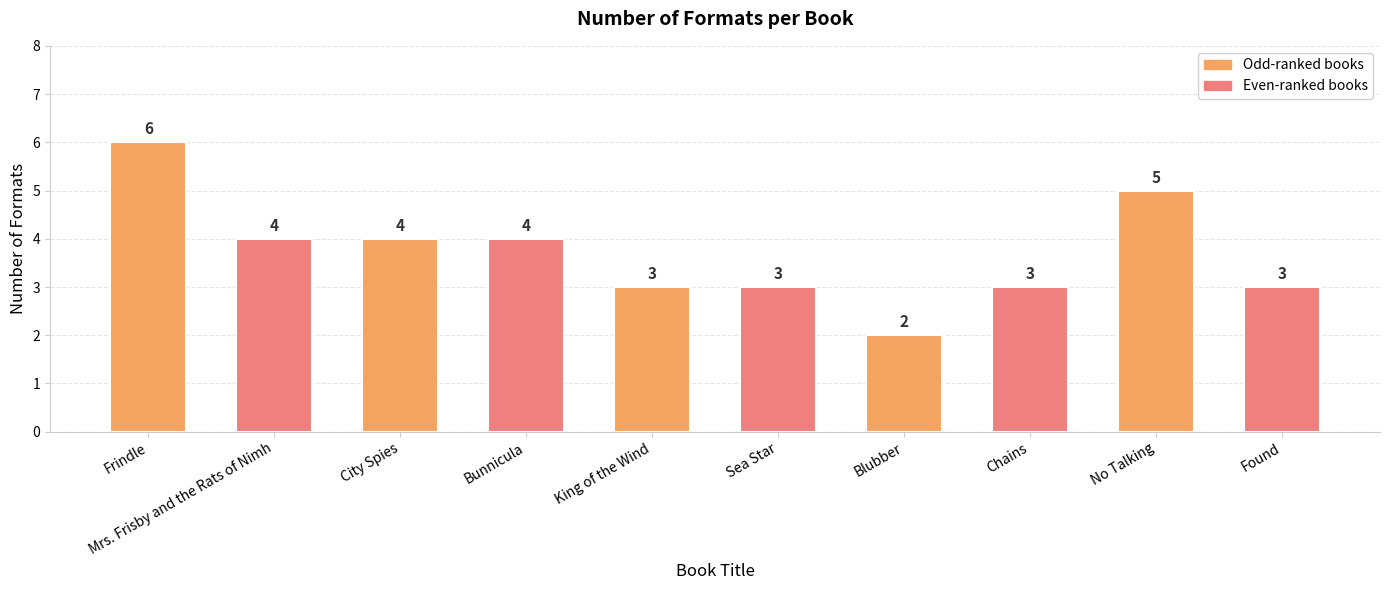

The value at King of the Wind is 1. True or false?

False